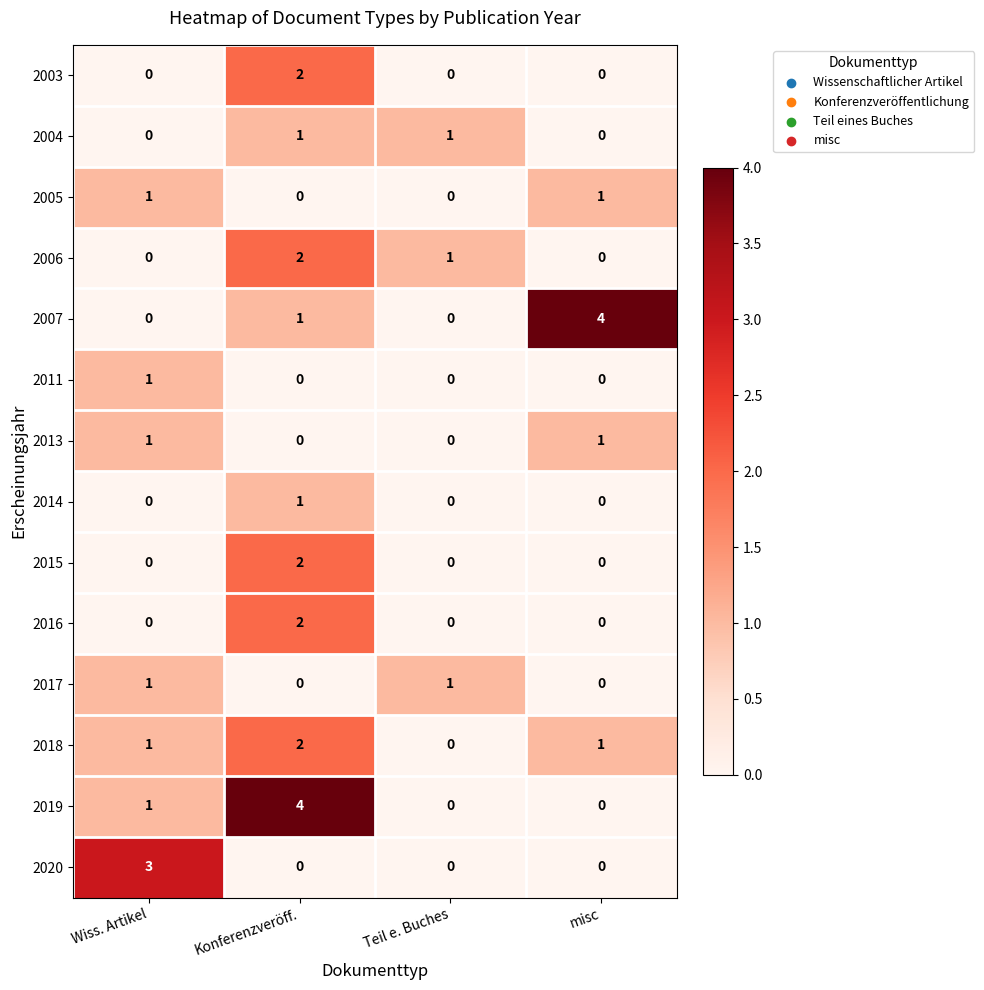

What is the difference between the highest and lowest values at Konferenzveröff.?

4